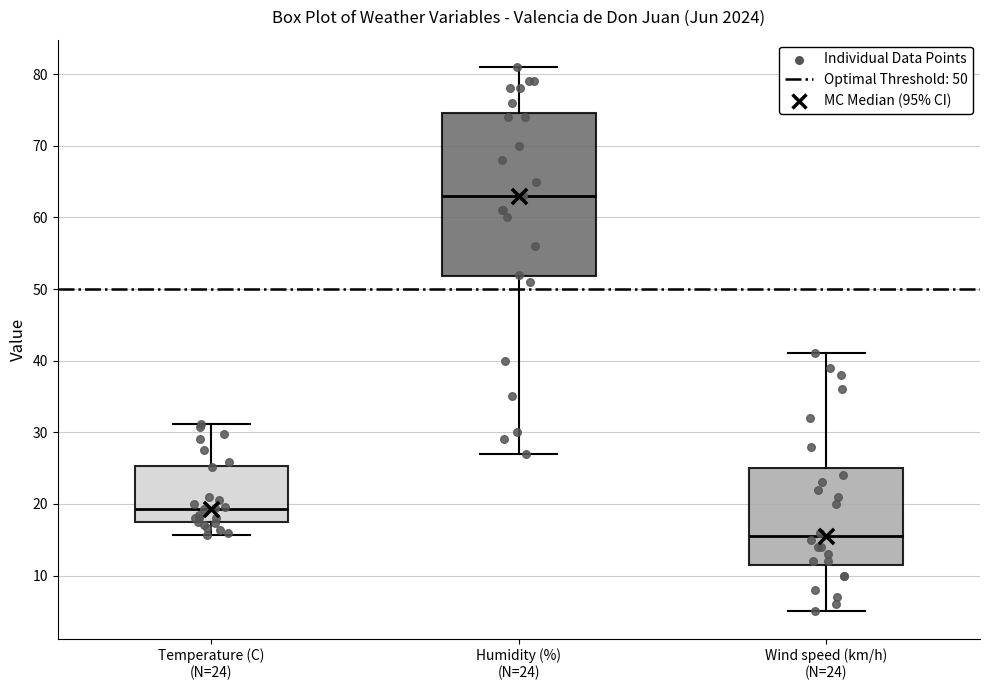

Reading left to right, transcribe this box plot: for each box, give where its median line is, the range the box spans, and where its two whiskers end, as read against the y-axis. The values are not printed on the chart, so give them approximately, as read against the axis.

Temperature (C) (N=24): median 19, box 17 to 25, whiskers 16 to 31
Humidity (%) (N=24): median 63, box 52 to 75, whiskers 27 to 81
Wind speed (km/h) (N=24): median 16, box 12 to 25, whiskers 5 to 41